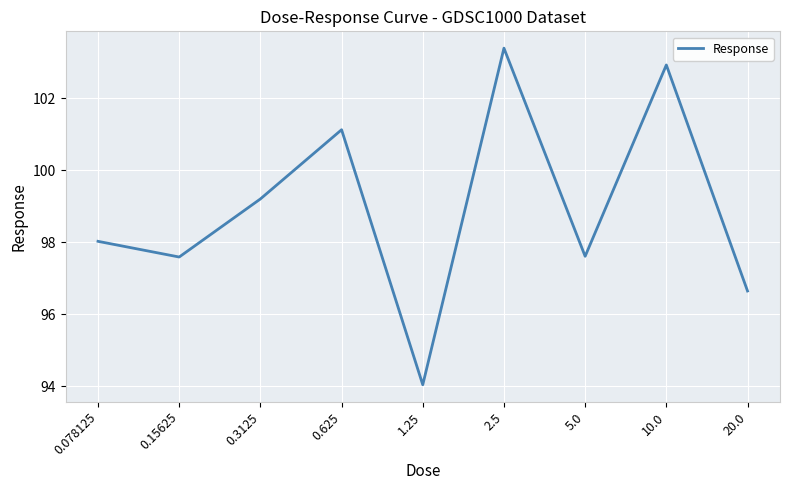

What position from the right is 0.078125?

9